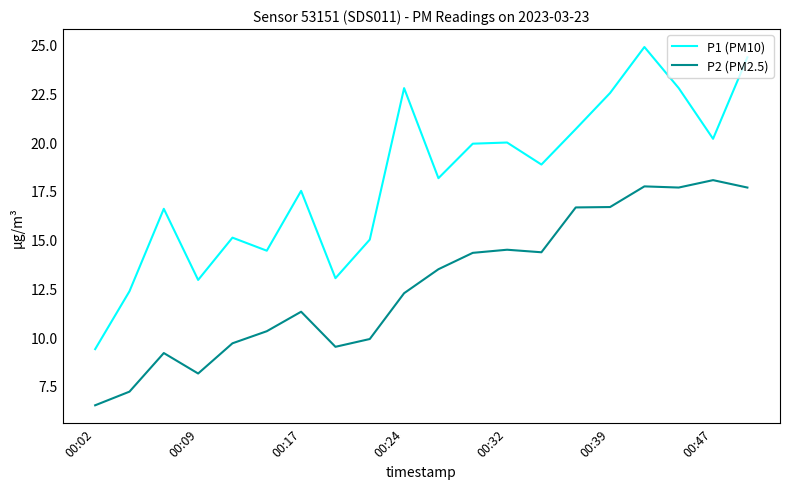

Does the chart have visible grid lines?

No